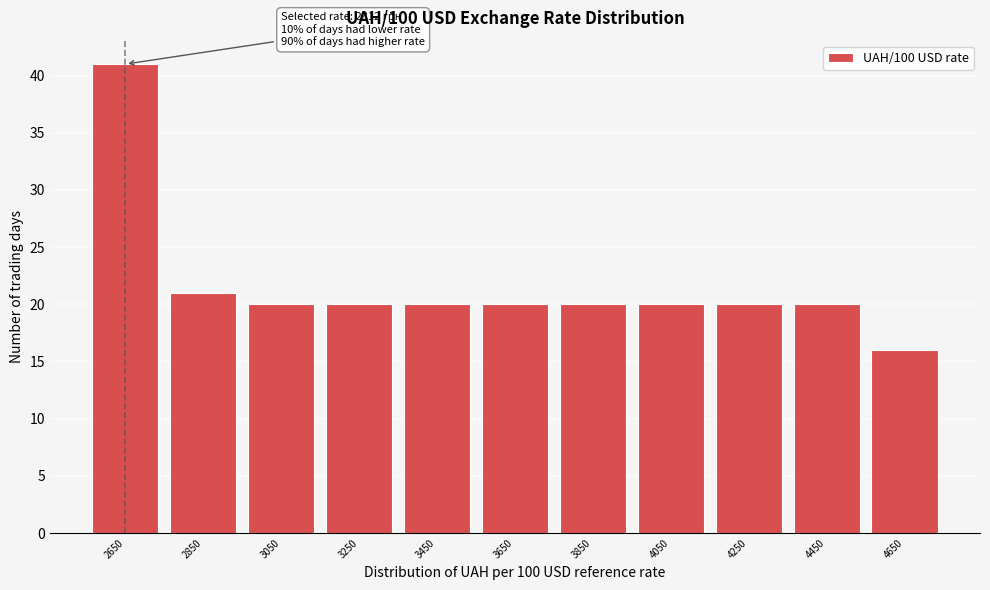

Reading left to right, what are all the values shown in this chart?

41	21	20	20	20	20	20	20	20	20	16